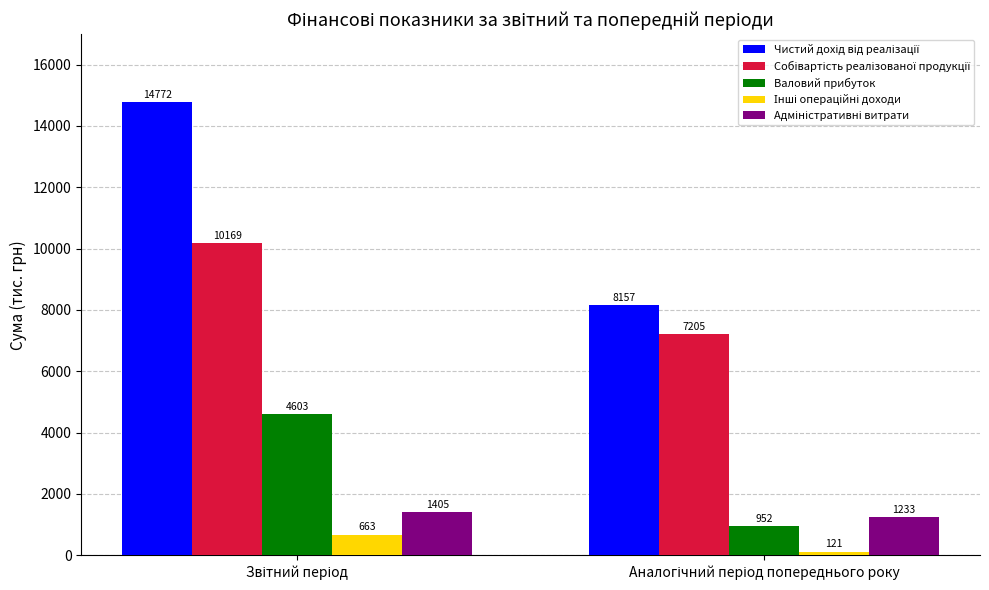

What is the sum of all Валовий прибуток values?

5555